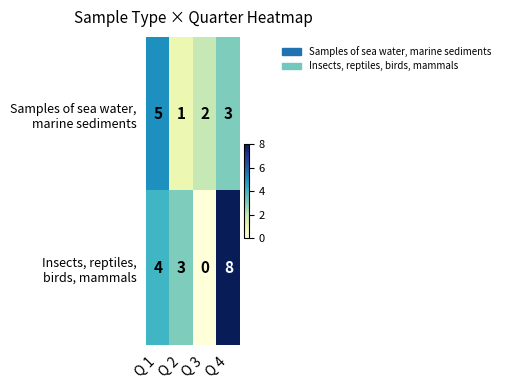

What is the maximum value shown in the chart?

8